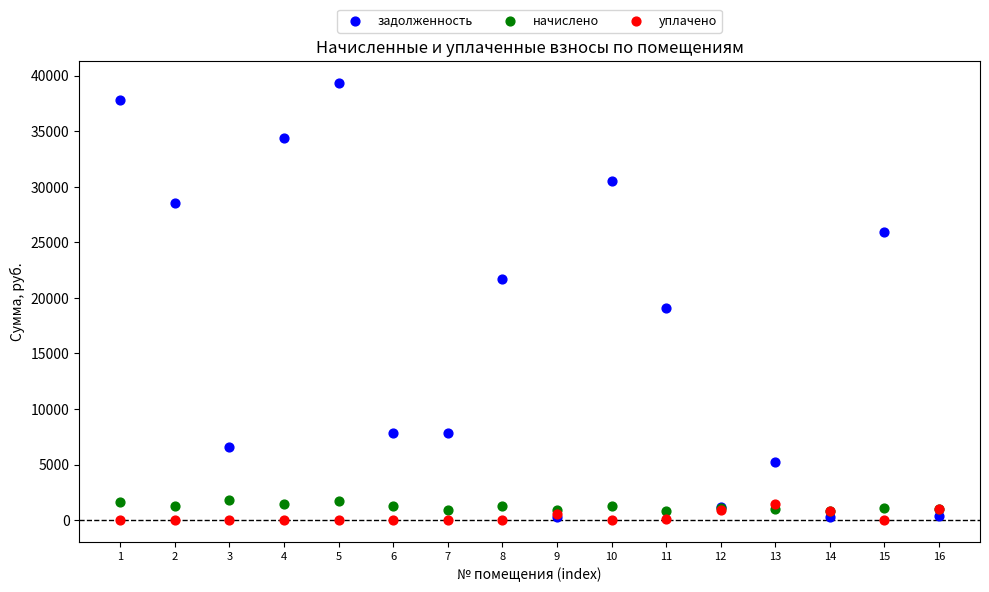

In the задолженность series, what Y value is closest to 19808?

19121.8